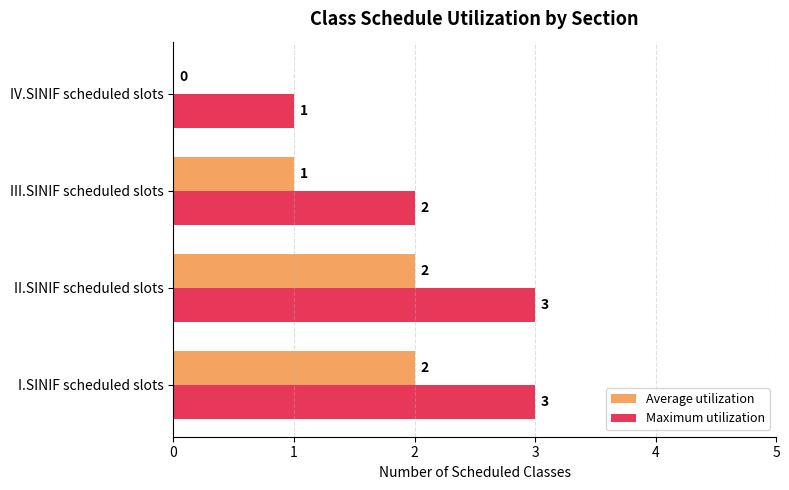

The Maximum utilization series shows 5 at II.SINIF scheduled slots. True or false?

False